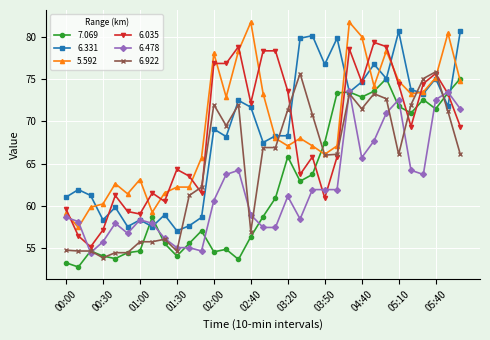

What is the minimum value shown in the chart?

52.7